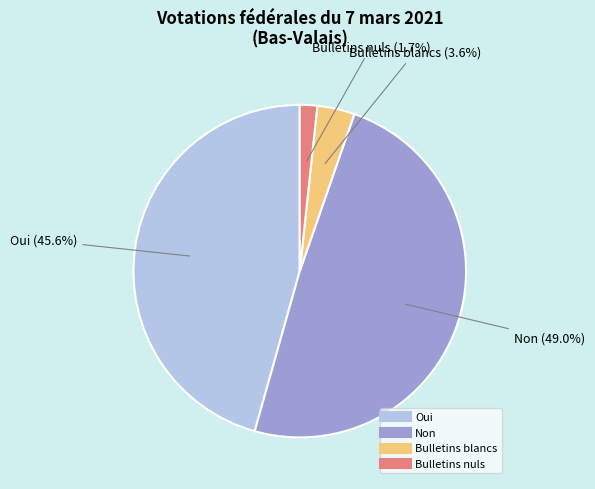

Is there a majority slice in this chart?

No